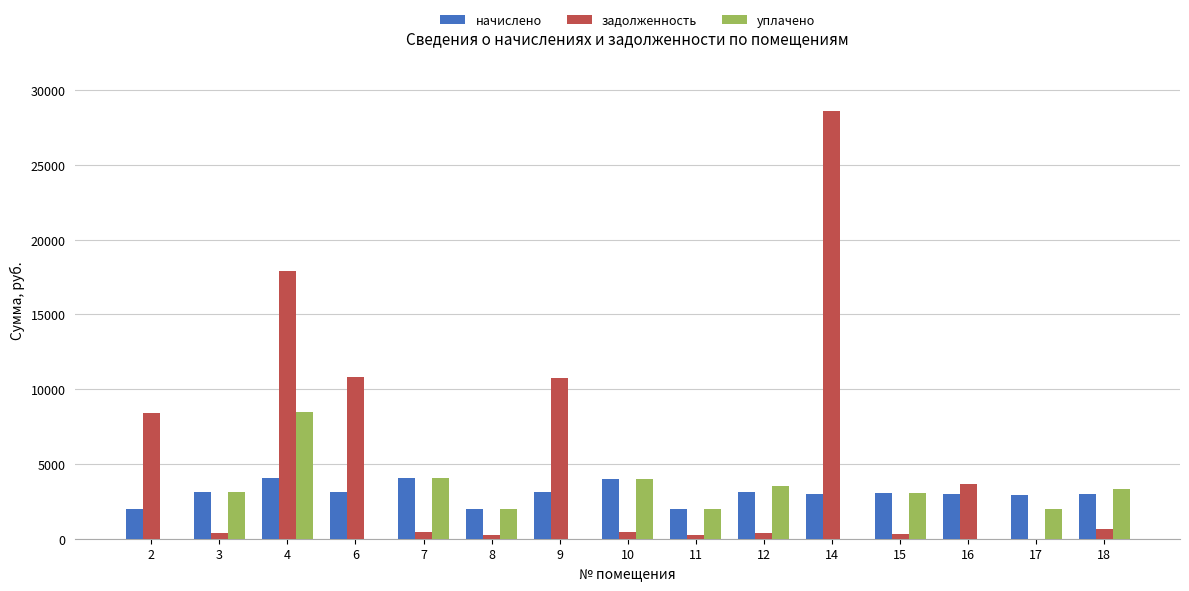

True or false: начислено has a value of 3127.4 at 9.

True